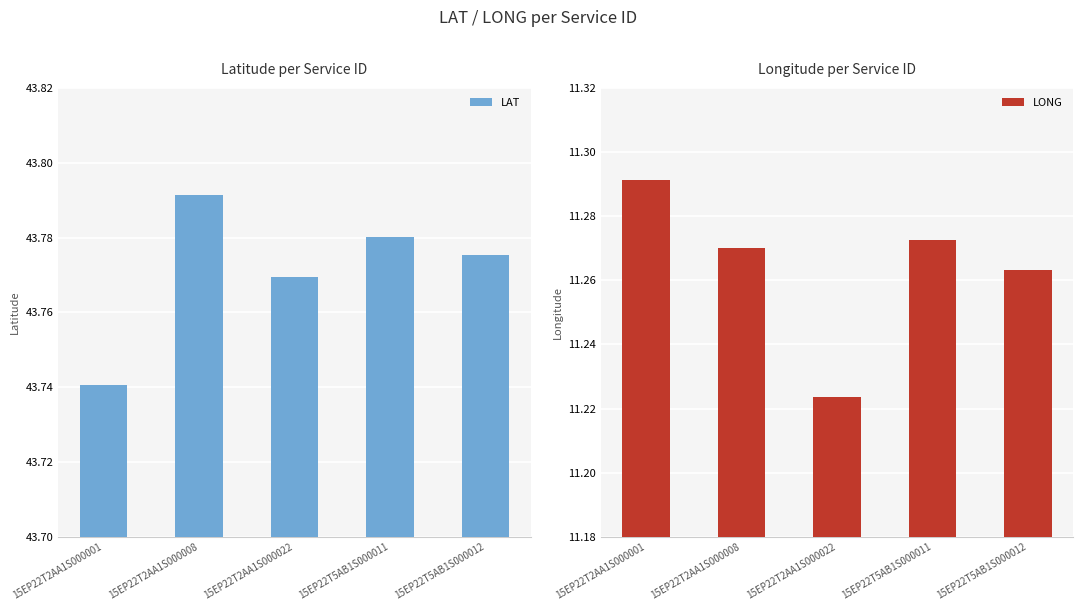

What position from the left is 15EP22T2AA1S000008?

2